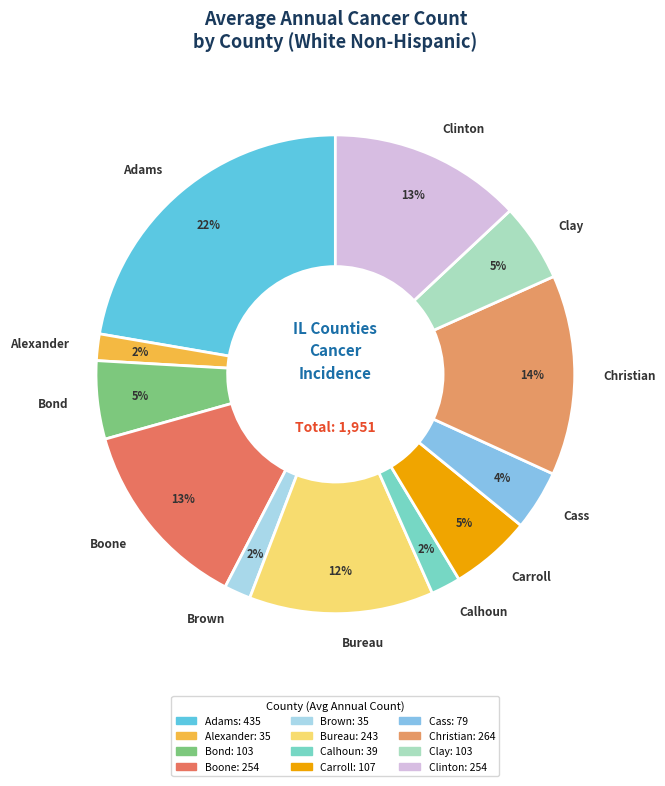

Combined, do Cass and Calhoun account for over 50%?

No